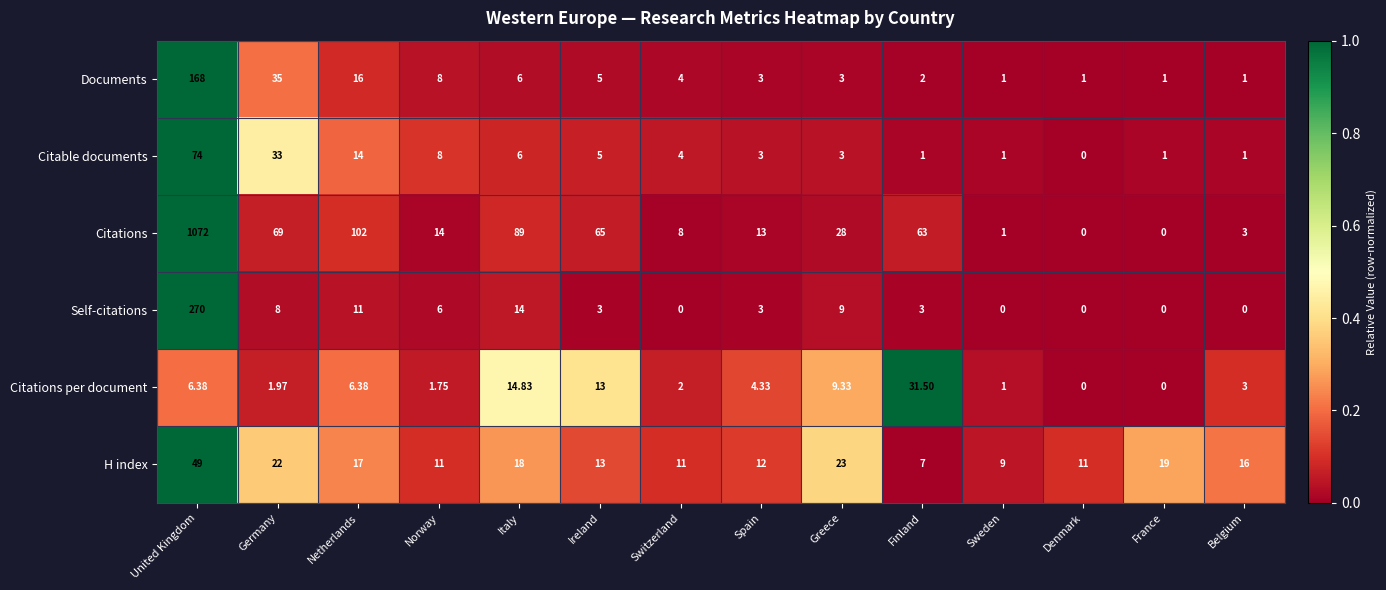

List the series in order of their peak value, highest first.

Citations, Self-citations, Documents, Citable documents, H index, Citations per document